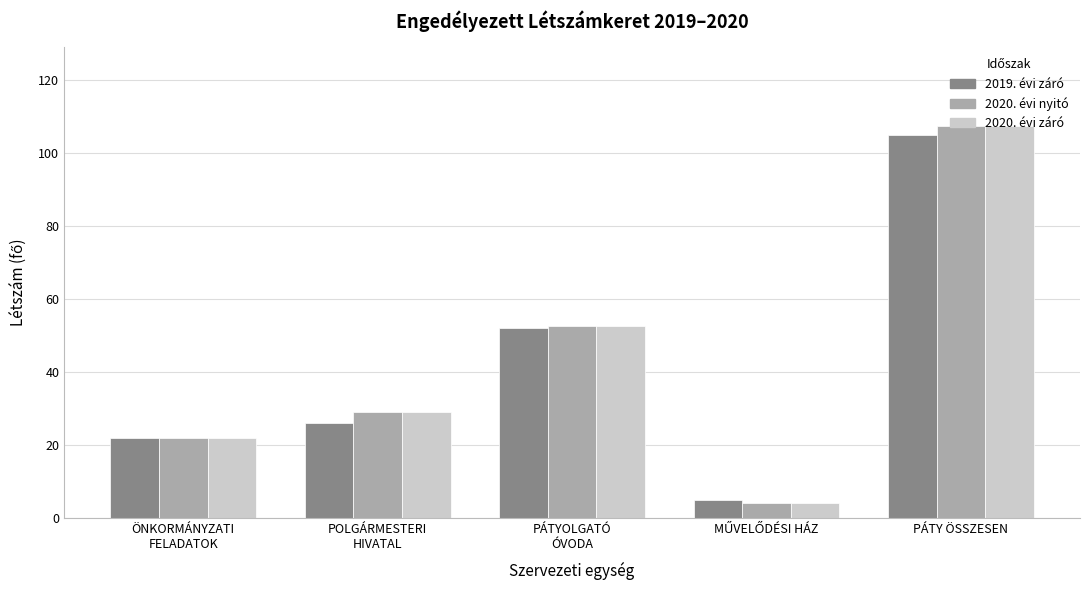

Is the value of 2020. évi nyitó at POLGÁRMESTERI
HIVATAL greater than the value of 2020. évi záró at ÖNKORMÁNYZATI
FELADATOK?

Yes